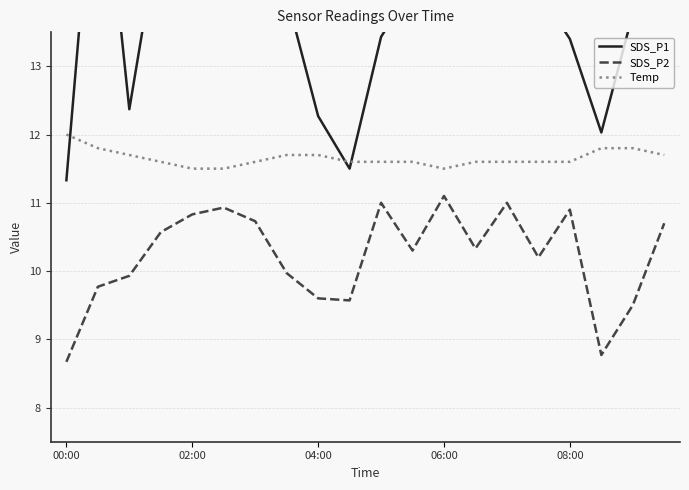

Where is SDS_P2 nearest to the value 9?

17